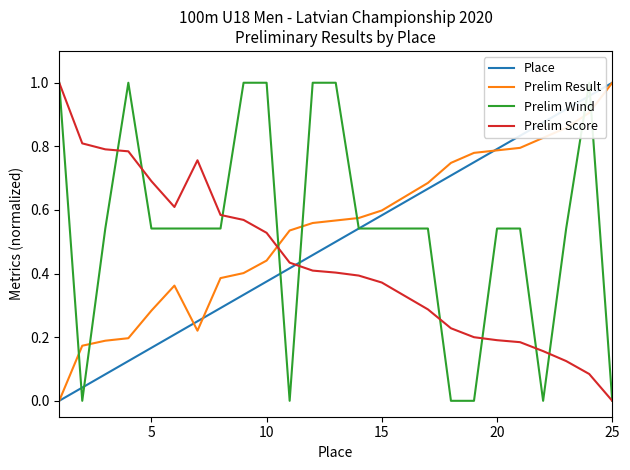

True or false: Place and Prelim Score intersect in this chart.

True